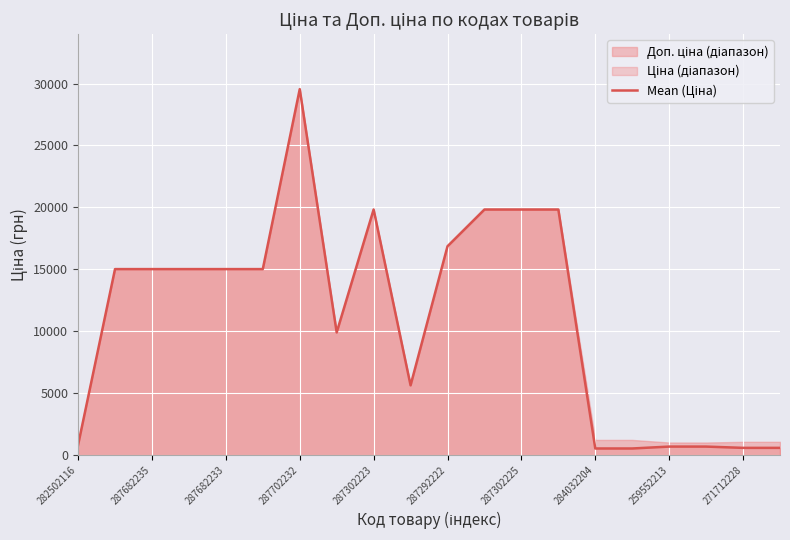

What is the change in value from 284032204 to 259552213?

+153.7